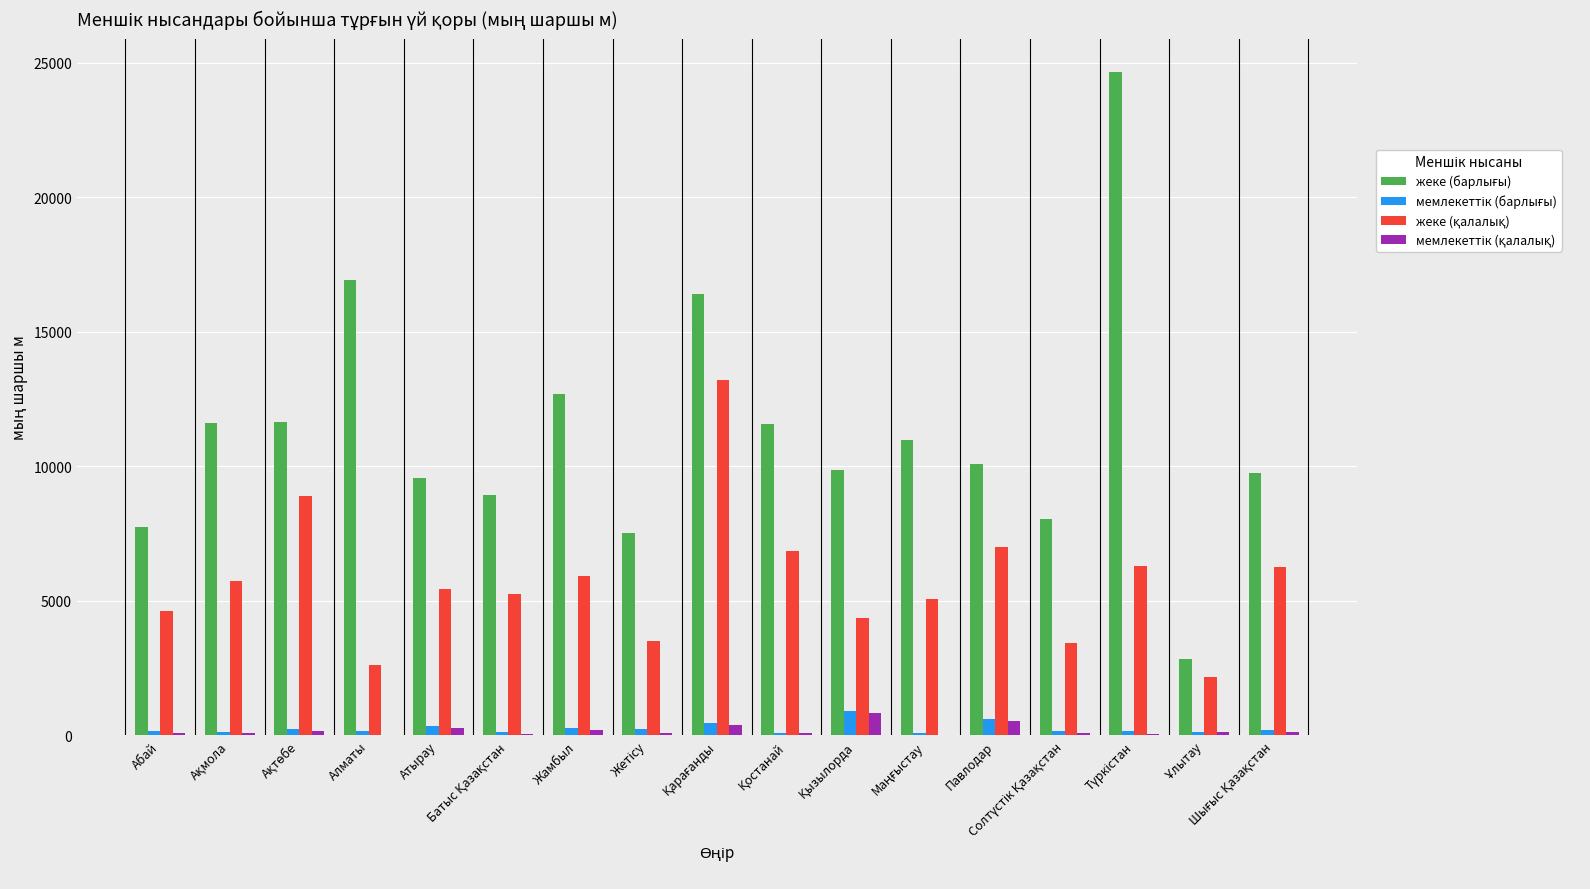

How many groups of bars are there?

17